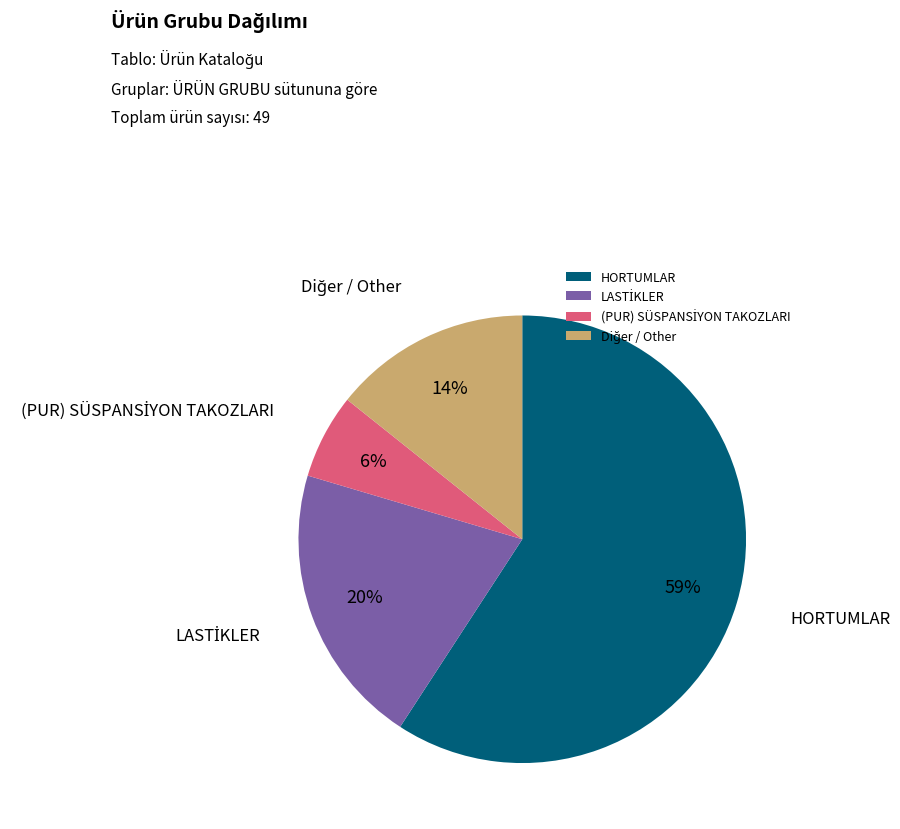

Which category accounts for the majority?

HORTUMLAR